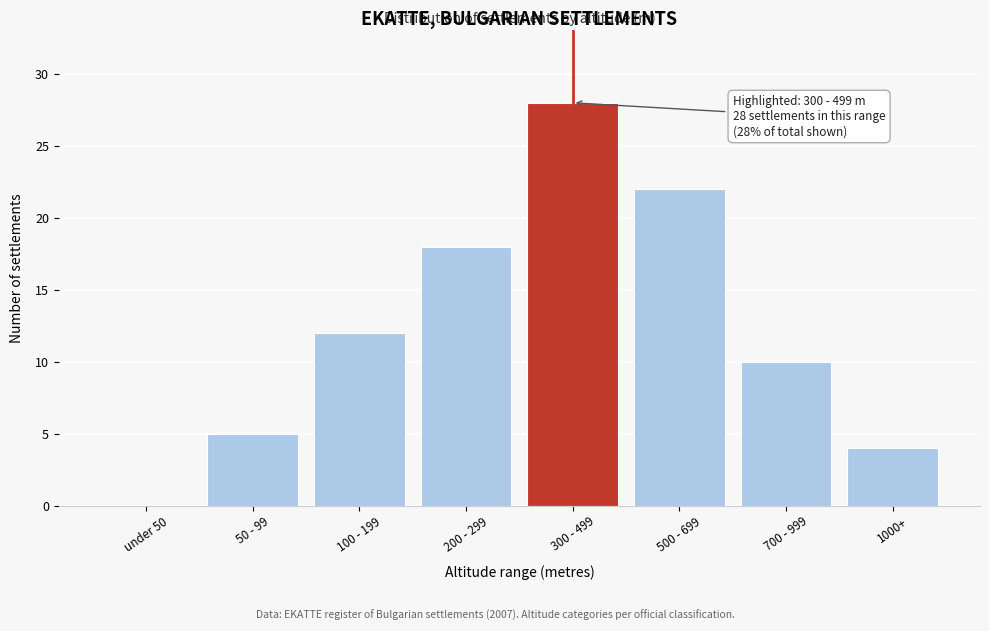

Reading left to right, transcribe all the data shown in this chart.

under 50=0	50 - 99=5	100 - 199=12	200 - 299=18	300 - 499=28	500 - 699=22	700 - 999=10	1000+=4